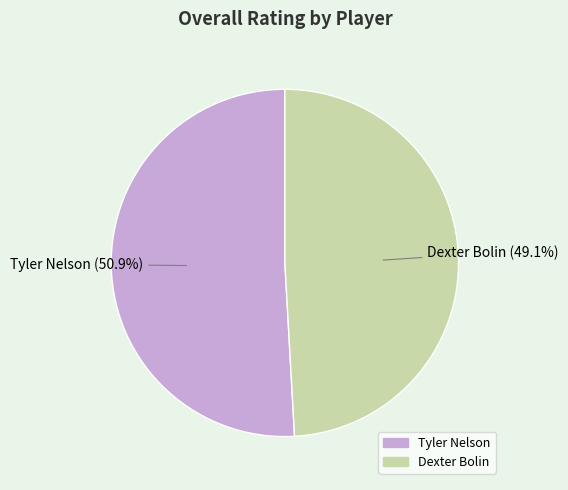

Count the number of slices in the pie.

2